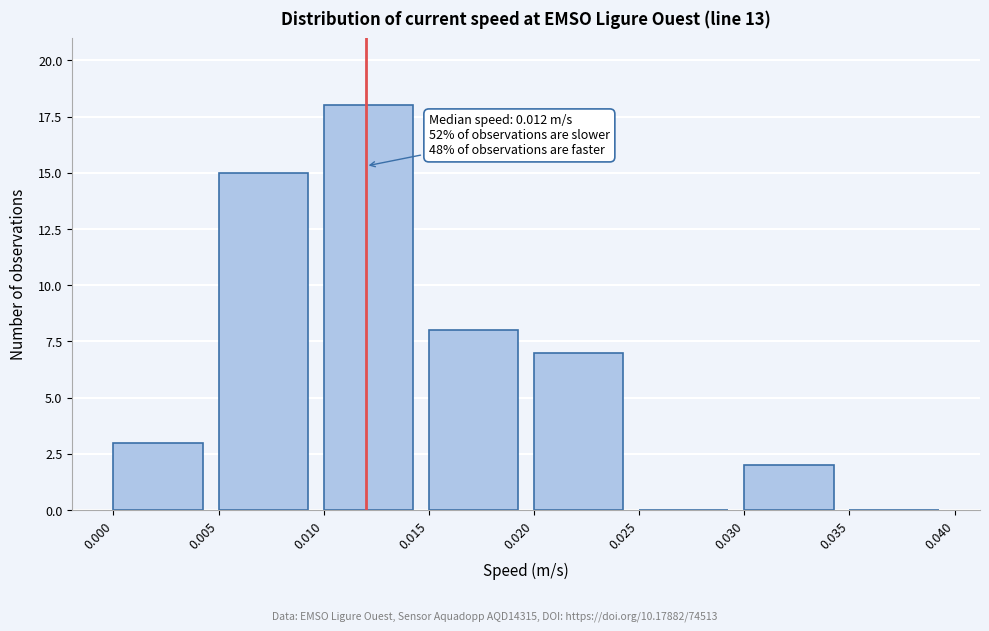

Over which range of the x-axis is the bar tallest?

0.010 to 0.015